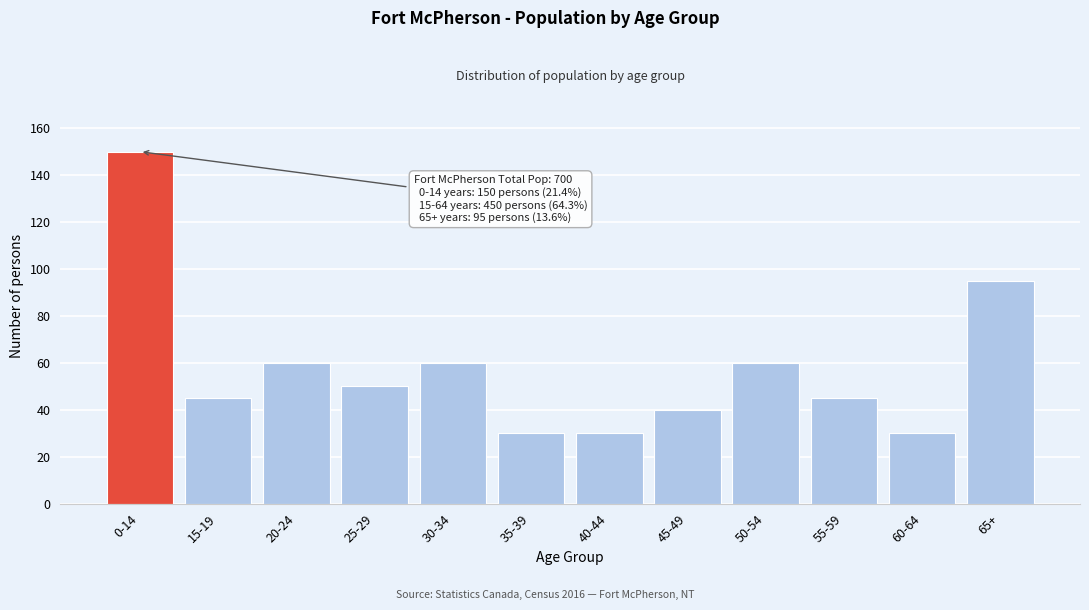

Reading right to left, transcribe all the data shown in this chart.

65+=95	60-64=30	55-59=45	50-54=60	45-49=40	40-44=30	35-39=30	30-34=60	25-29=50	20-24=60	15-19=45	0-14=150